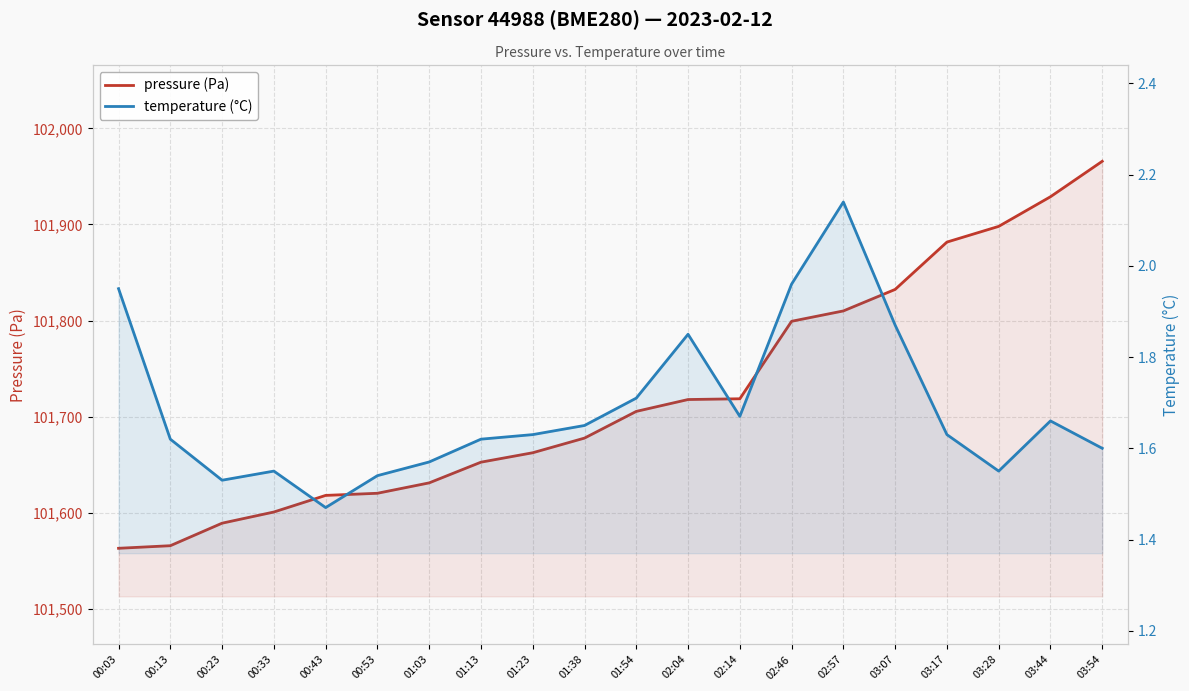

Does the chart display data point markers on the line(s)?

No